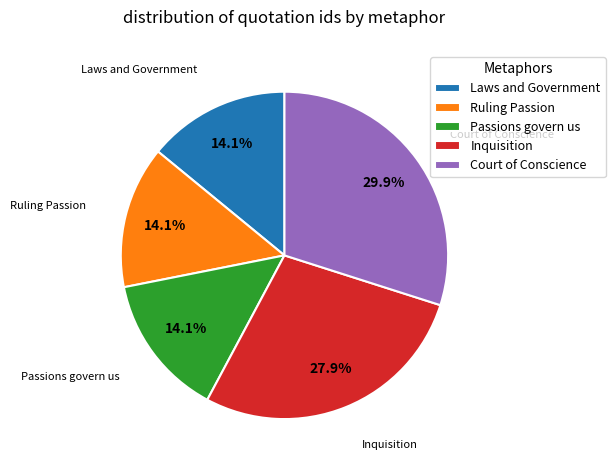

To the nearest percent, what is the average slice percentage?

20%